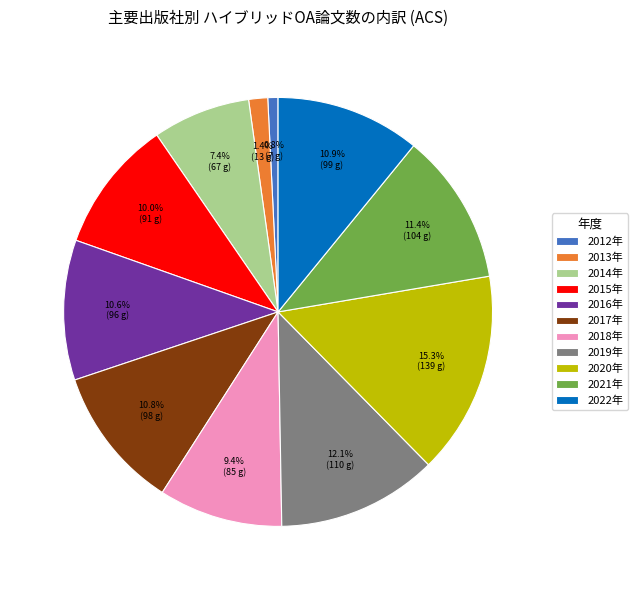

The 2017年 slice represents 11% of the pie. True or false?

True